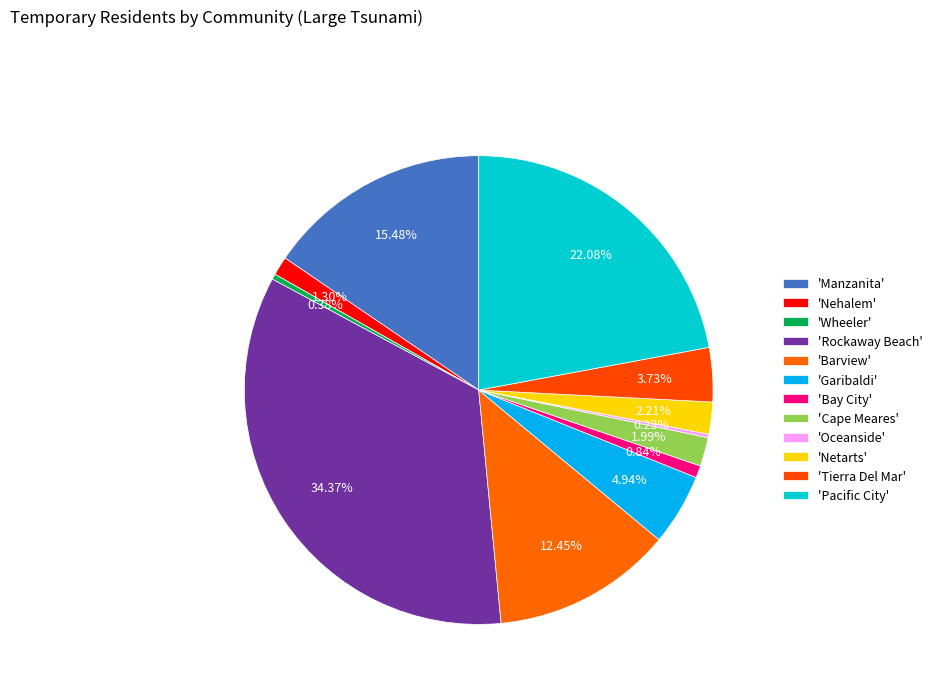

Count the number of slices in the pie.

12